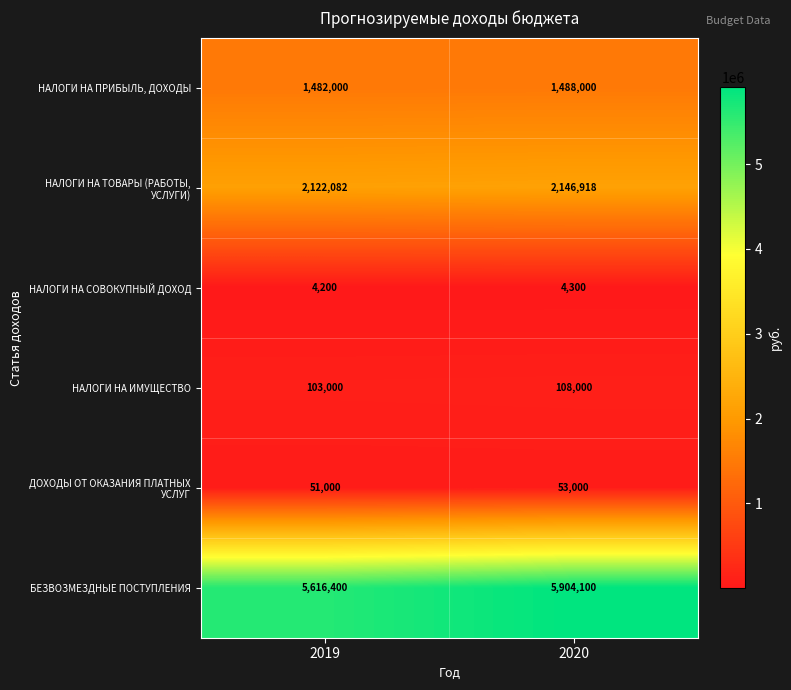

The БЕЗВОЗМЕЗДНЫЕ ПОСТУПЛЕНИЯ series shows 7967414 at 2019. True or false?

False